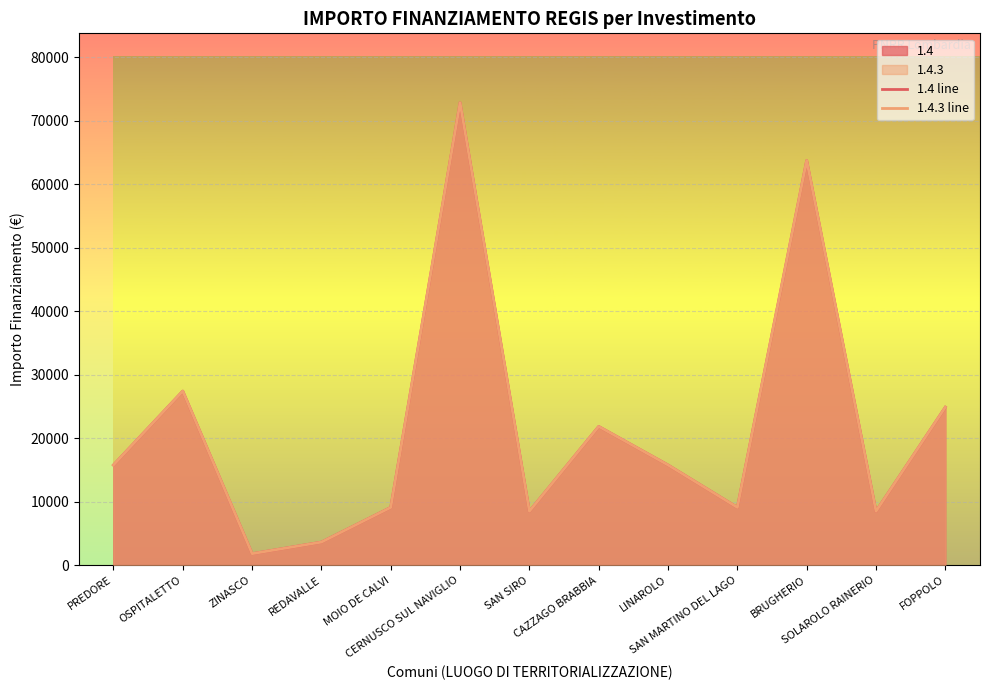

At which category does 1.4.3 line reach its first local valley?

ZINASCO